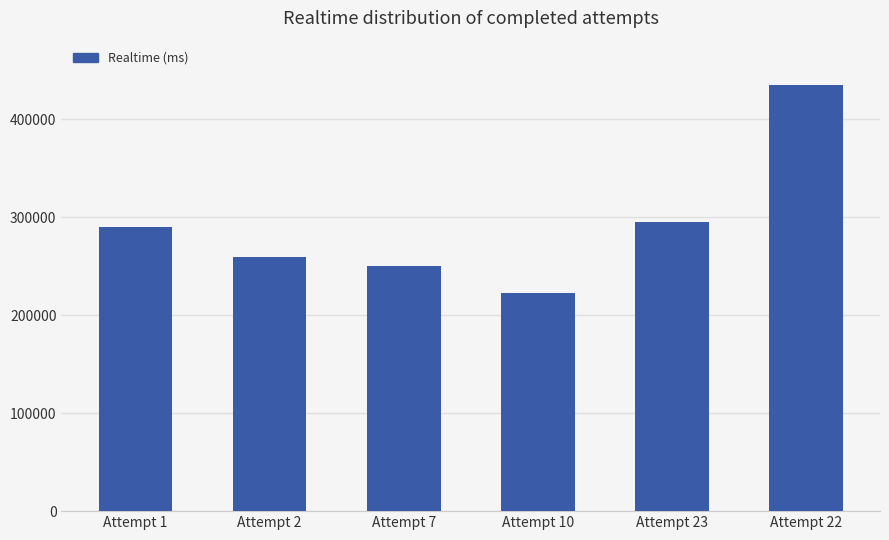

What is the value of the 6th bar from the left?

434341